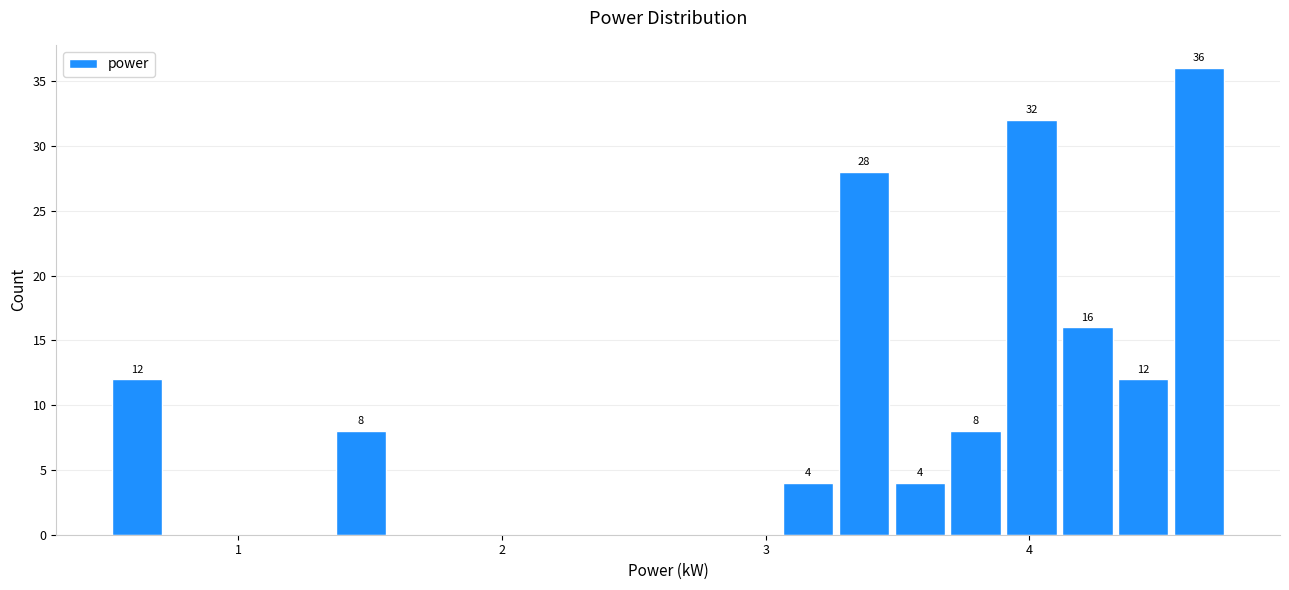

Read against the x-axis, roughly where is the centre of the tallest bar?

4.6